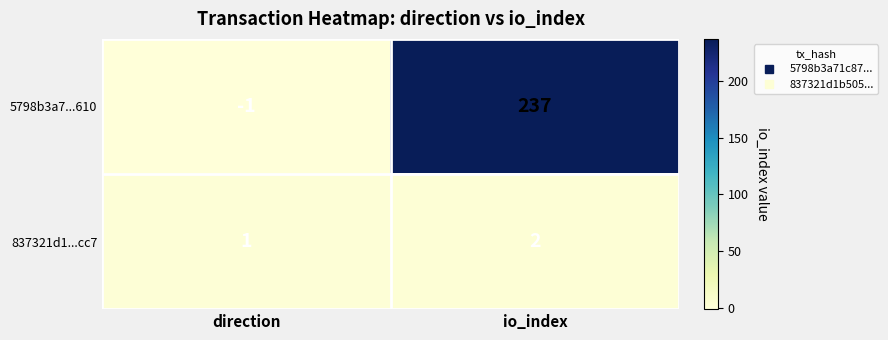

What is the sum of all 837321d1...cc7 values?

3